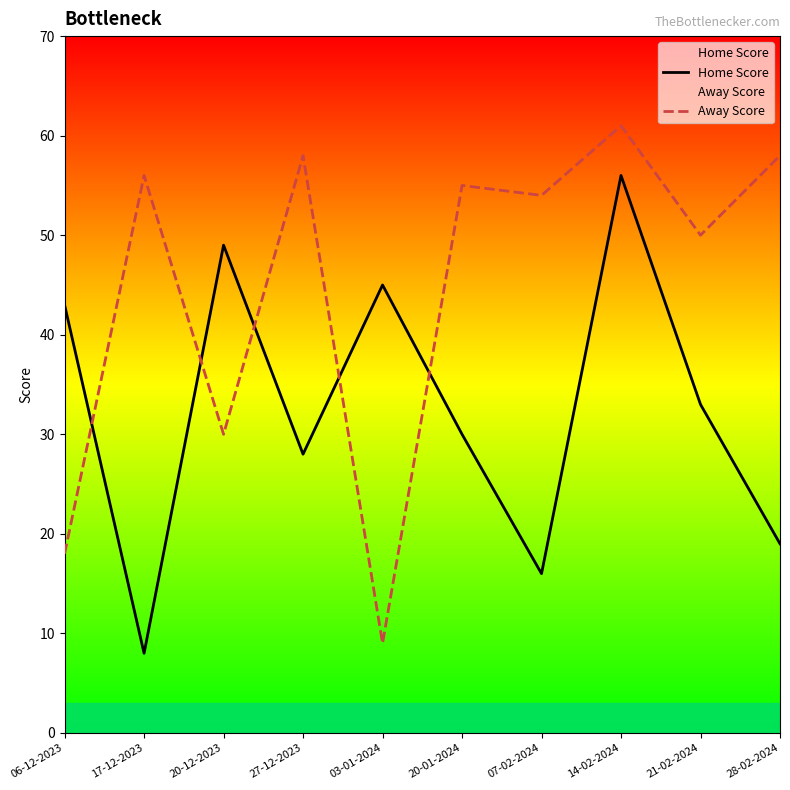

Which category has the lowest value in the Away Score series?

03-01-2024